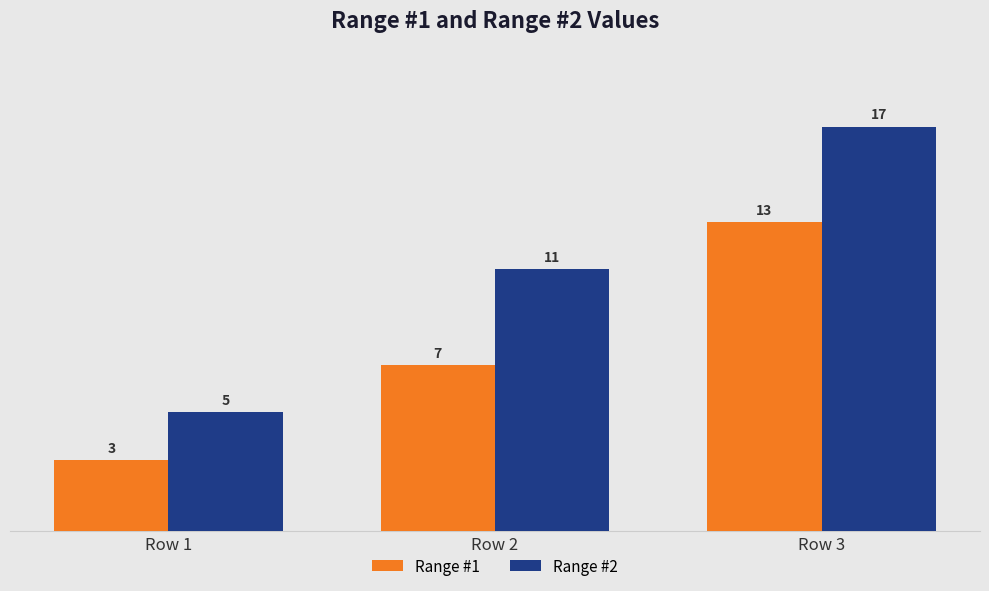

At how many categories does at least one series exceed 9?

2